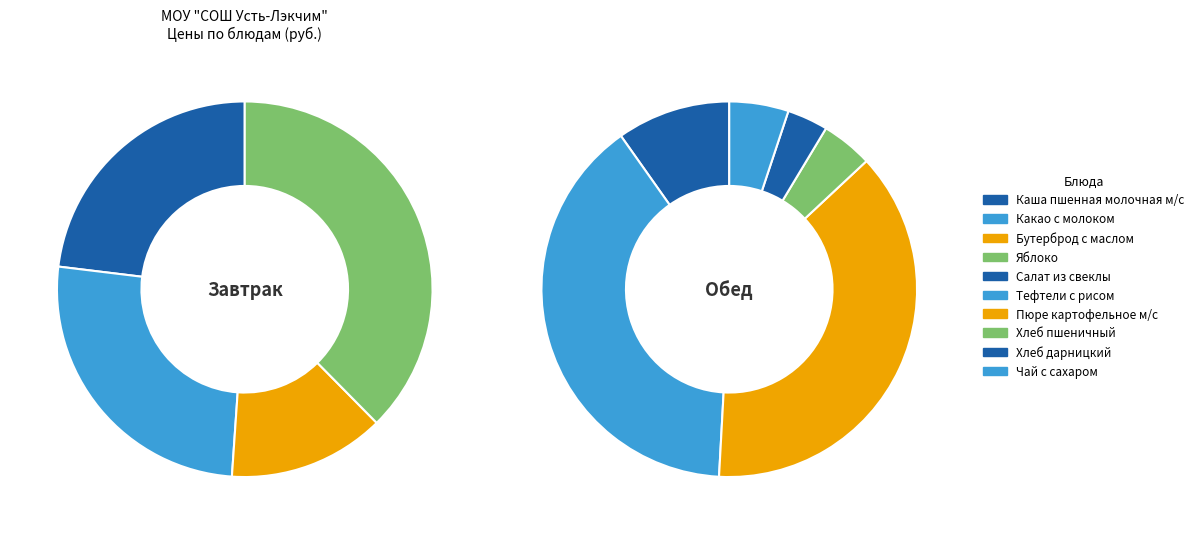

How many slices are in this pie chart?

10